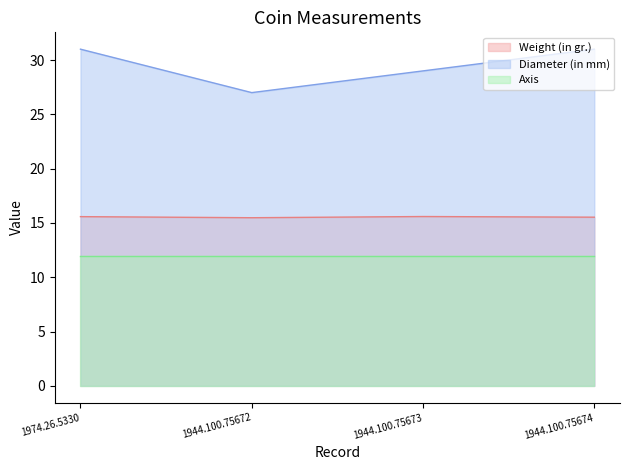

What is the value of the Weight (in gr.) point at the 1st from the left?

15.6